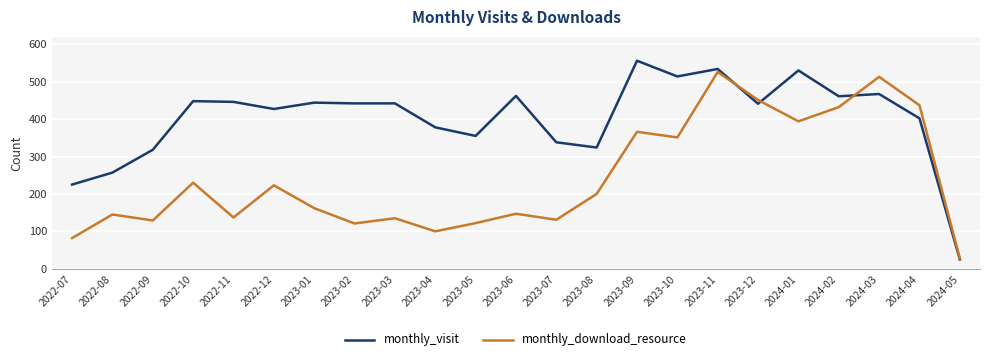

Rank the series by their average value, from lowest to highest.

monthly_download_resource, monthly_visit